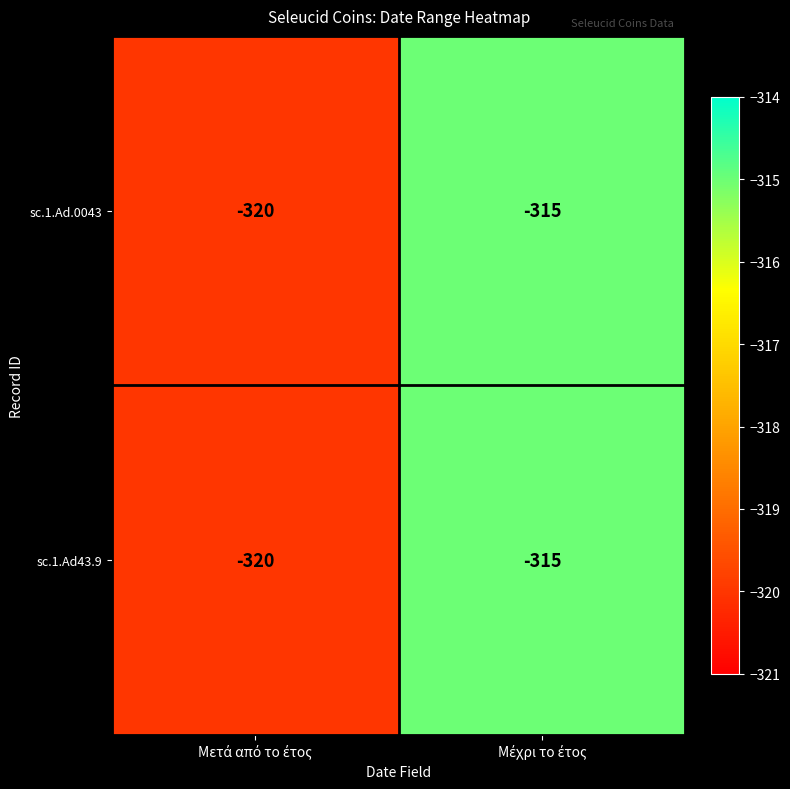

What is the difference between the maximum and minimum values in the sc.1.Ad43.9 series?

5